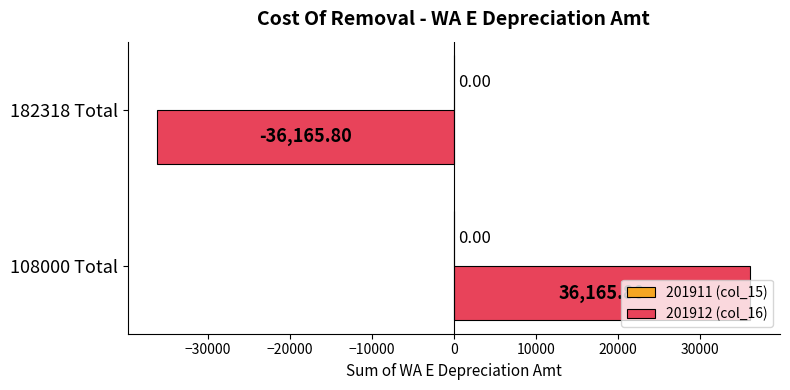

What is the change in value from 108000 Total to 182318 Total?

-72331.6